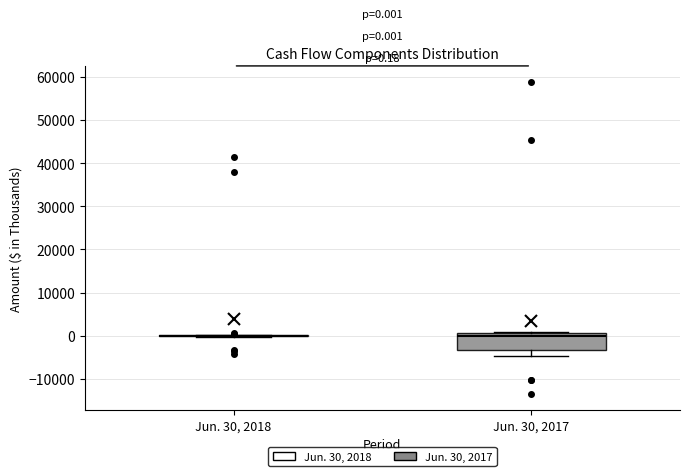

Which box is the tallest, from its lower edge to its upper edge?

Jun. 30, 2017